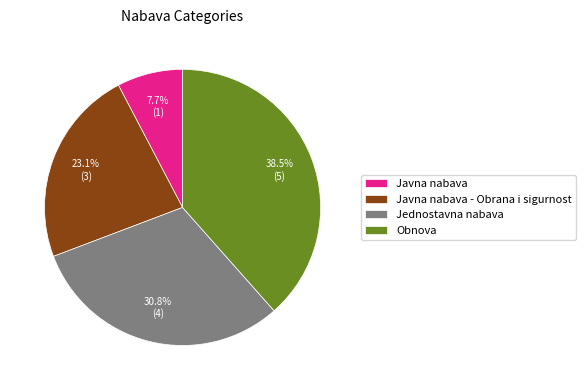

What is the ratio of the value at Javna nabava - Obrana i sigurnost to the value at Javna nabava?

3.0